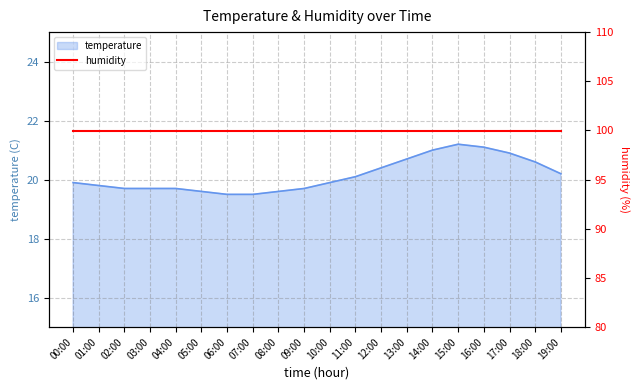

What is the value of the 3rd point from the left?

19.7